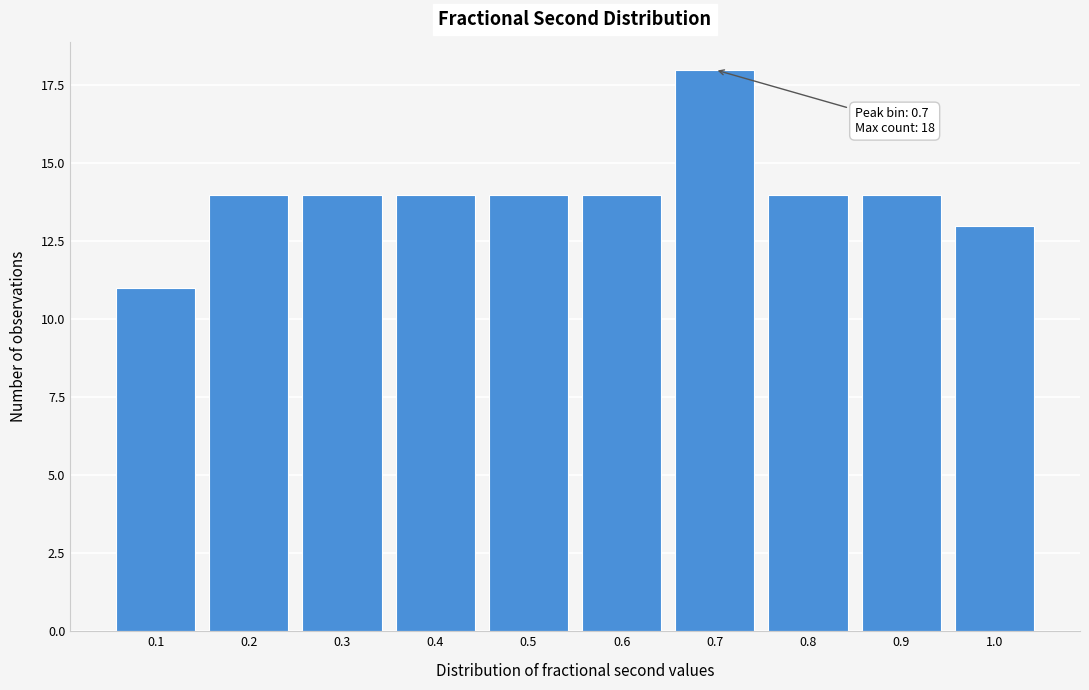

Reading left to right, transcribe all the data shown in this chart.

0.1=11	0.2=14	0.3=14	0.4=14	0.5=14	0.6=14	0.7=18	0.8=14	0.9=14	1.0=13